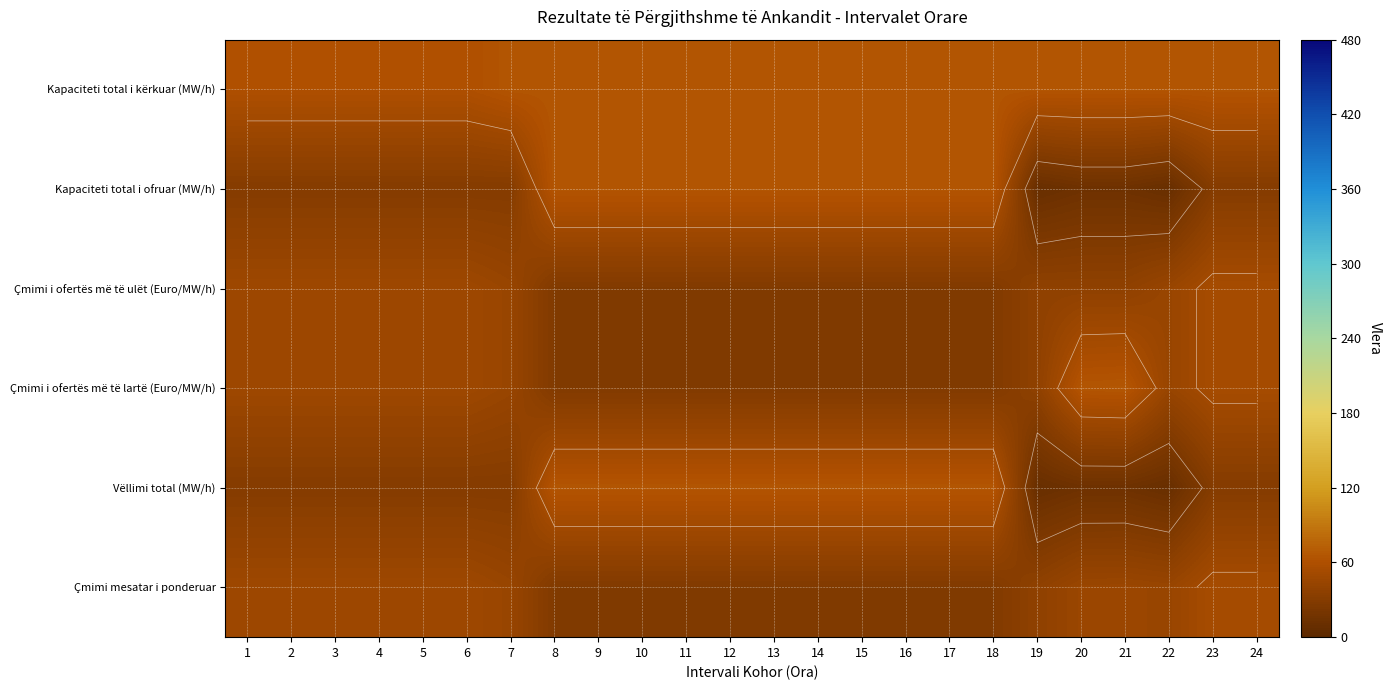

Read the Çmimi i ofertës më të ulët (Euro/MW/h) value at 8.

27.7